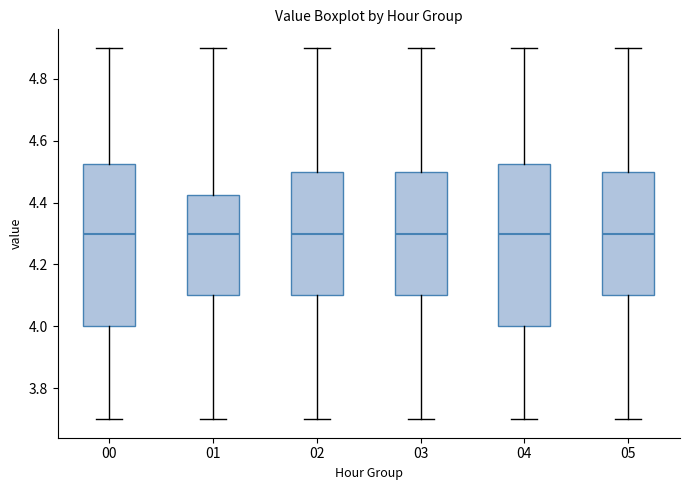

Where does the lower whisker of the box at x = 00 end on the y-axis? The values are not printed on the chart, so give them approximately, as read against the axis.

3.70